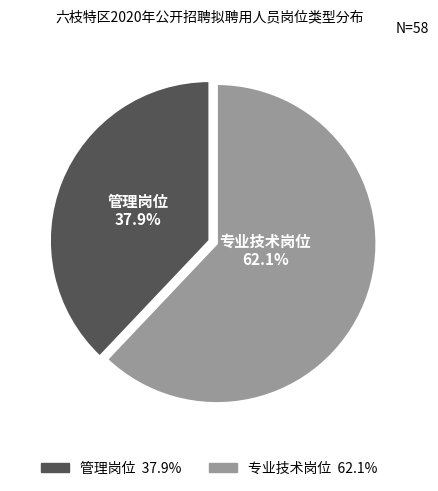

To the nearest percent, what is the average slice percentage?

50%